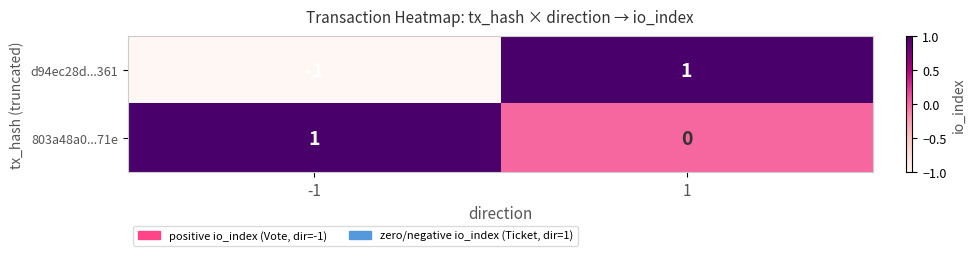

True or false: d94ec28d...361 has a value of 0 at -1.

False